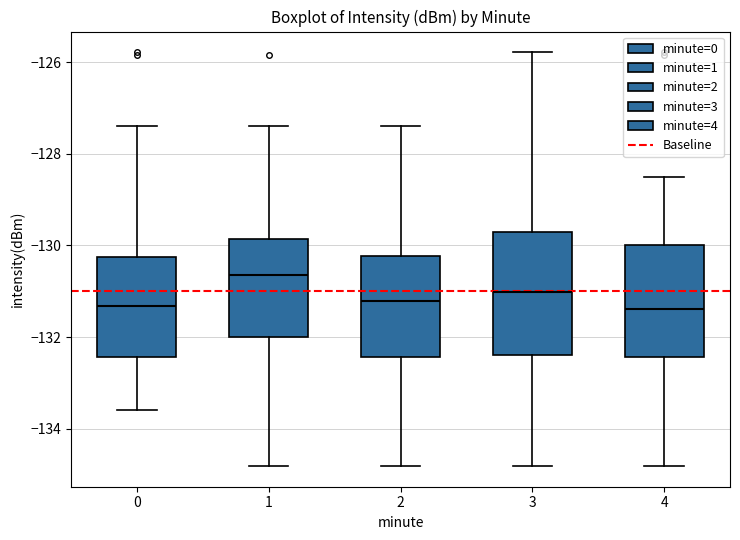

Where is the lower edge of the box at x = 0 on the y-axis? The values are not printed on the chart, so give them approximately, as read against the axis.

-132.4